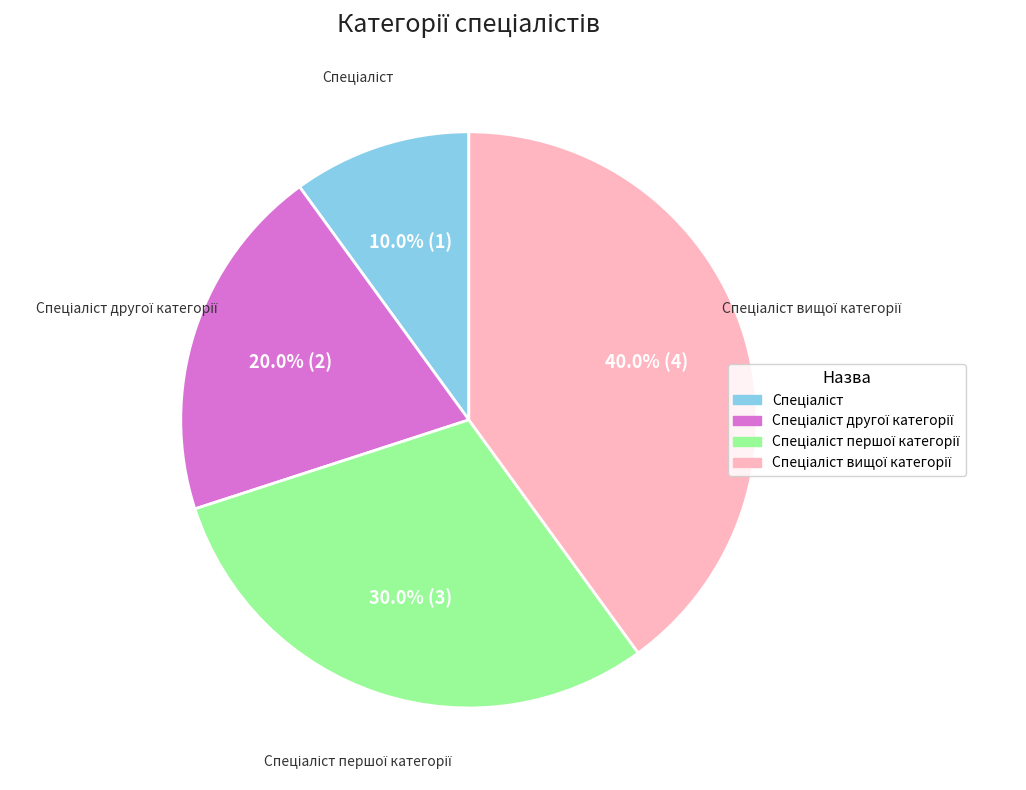

Does any single category account for the majority?

No